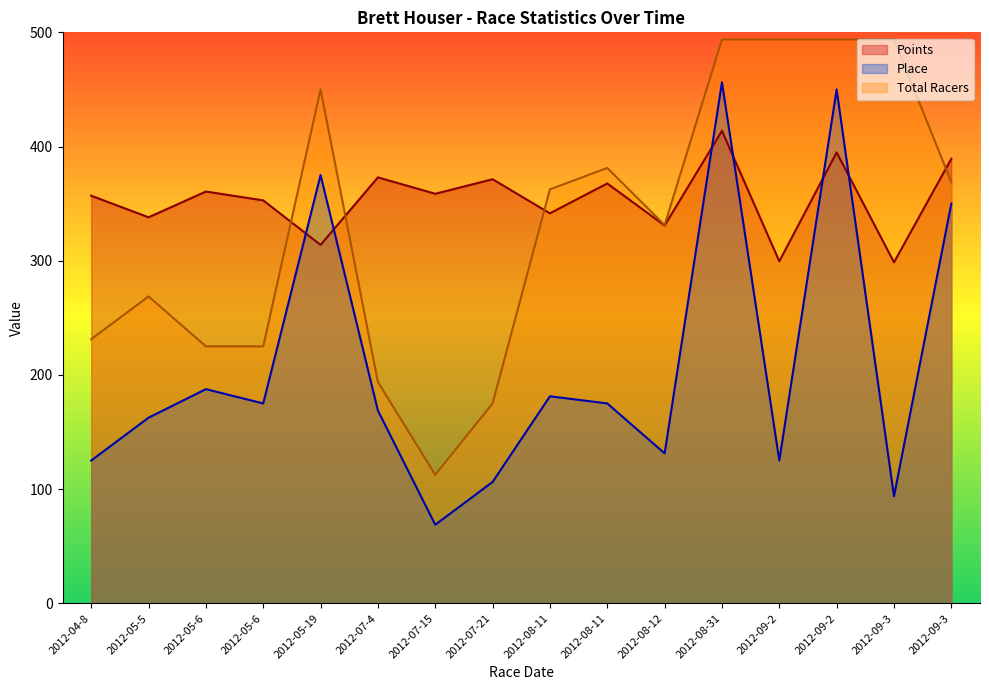

What is the sum of all Points values?

5660.9